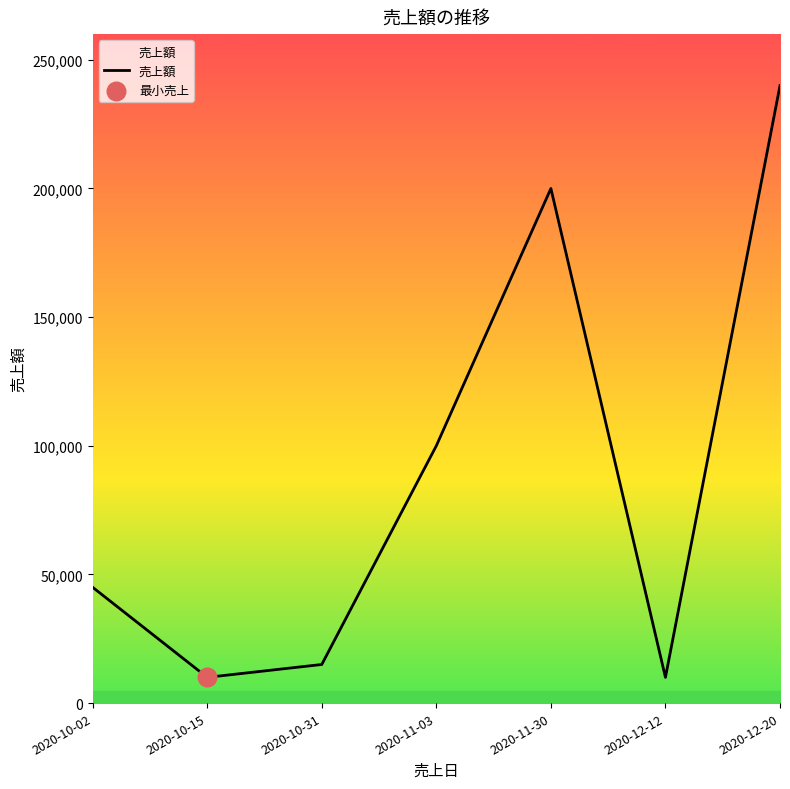

What is the ratio of the value at 2020-10-02 to the value at 2020-10-15?

4.5